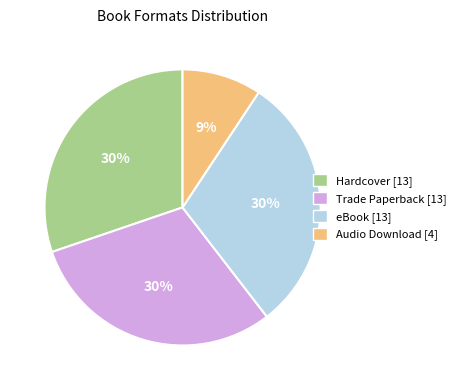

To the nearest percent, what is the difference between the largest and smallest slice percentages?

21%